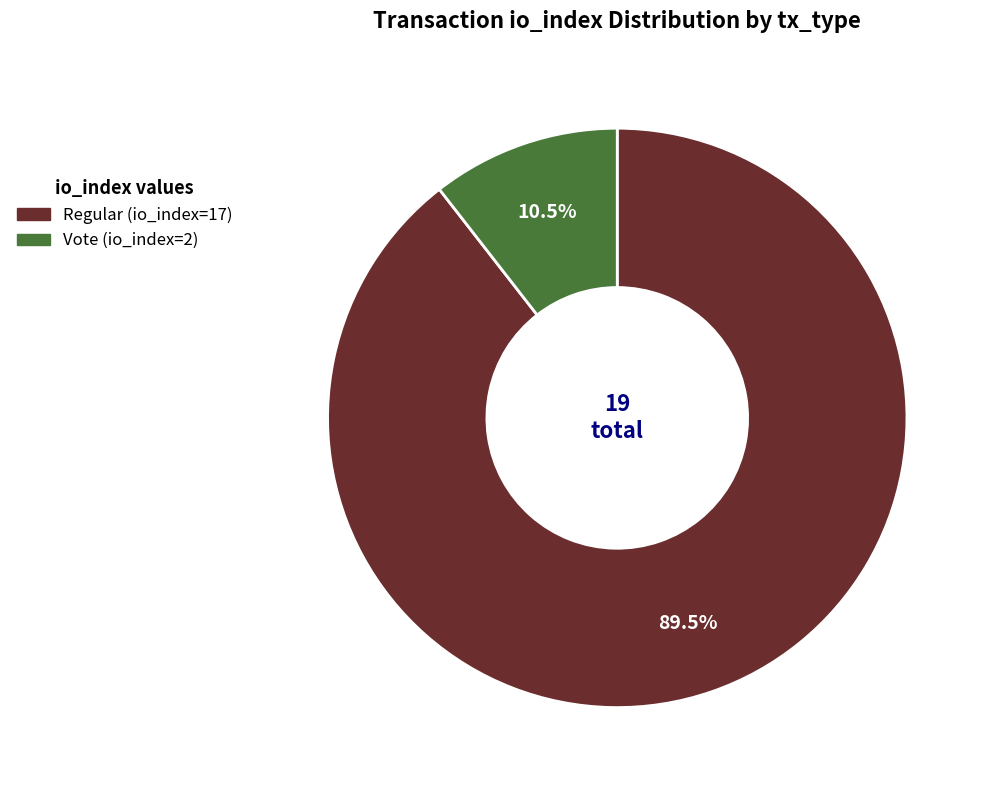

Is there a majority slice in this chart?

Yes